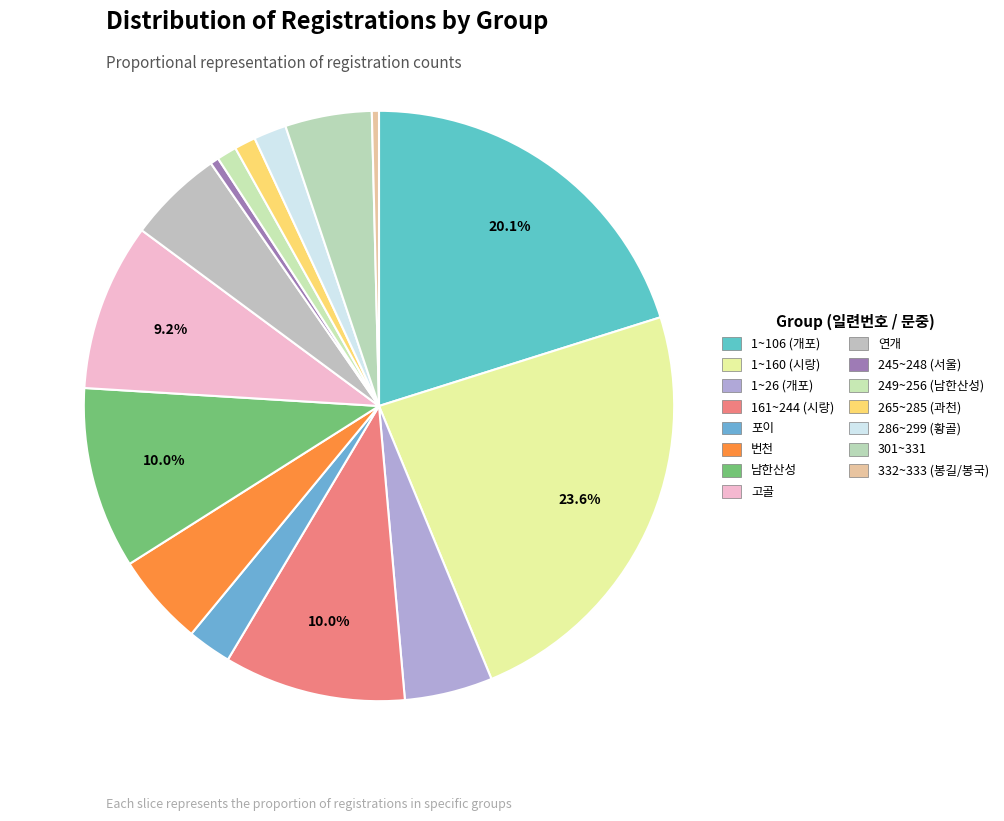

To the nearest percent, what is the combined percentage of 161~244 (시랑) and 고골?

19%